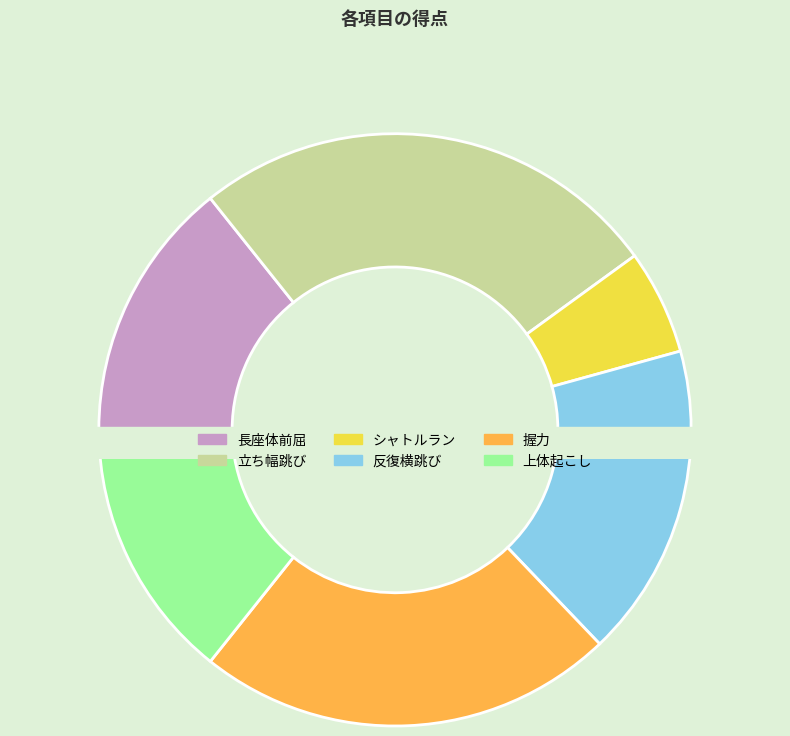

True or false: 立ち幅跳び accounts for 17% of the total.

False